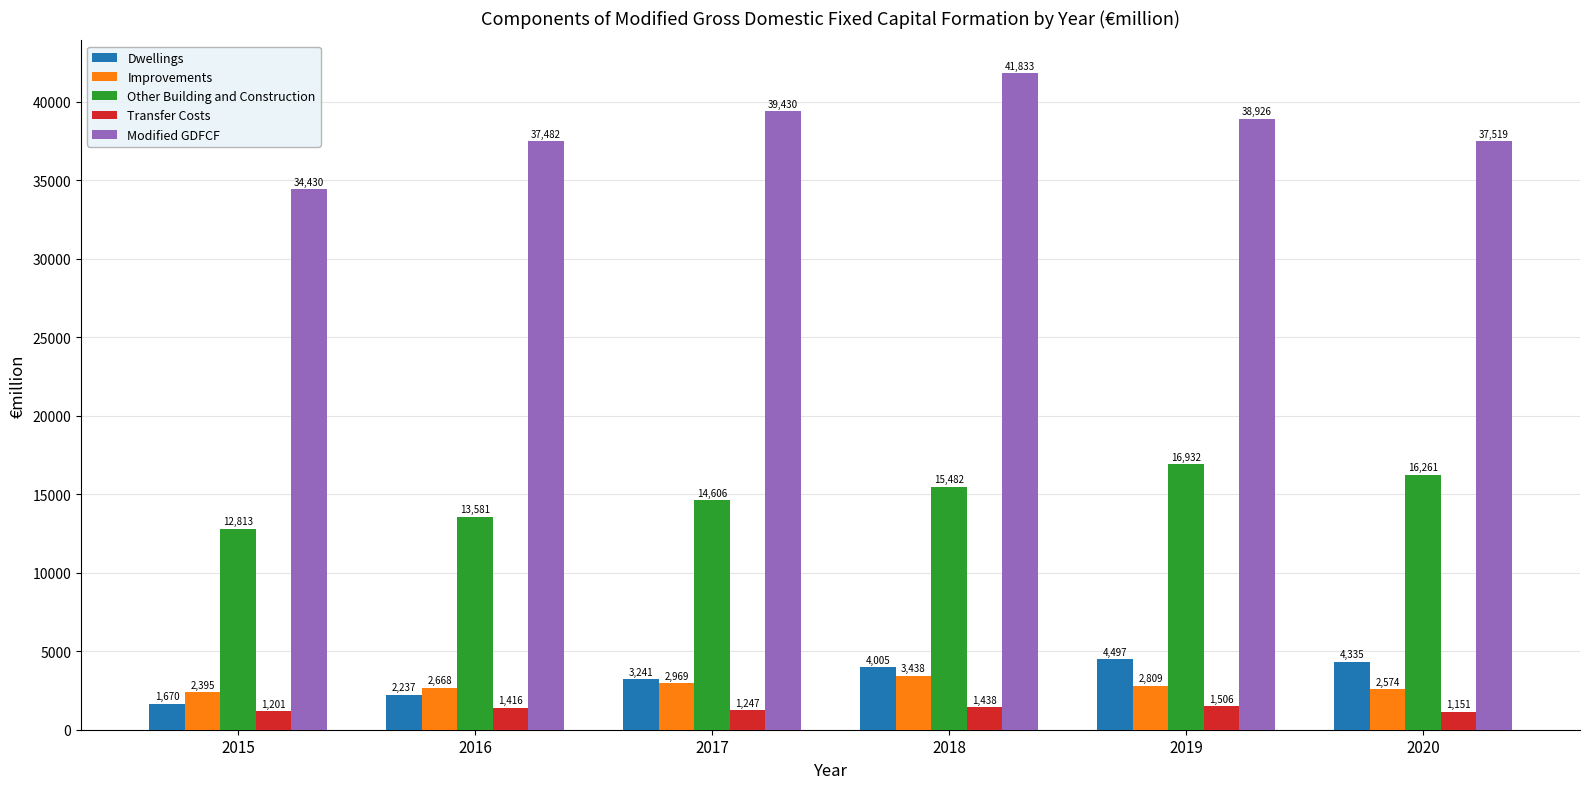

Does the chart contain any negative values?

No